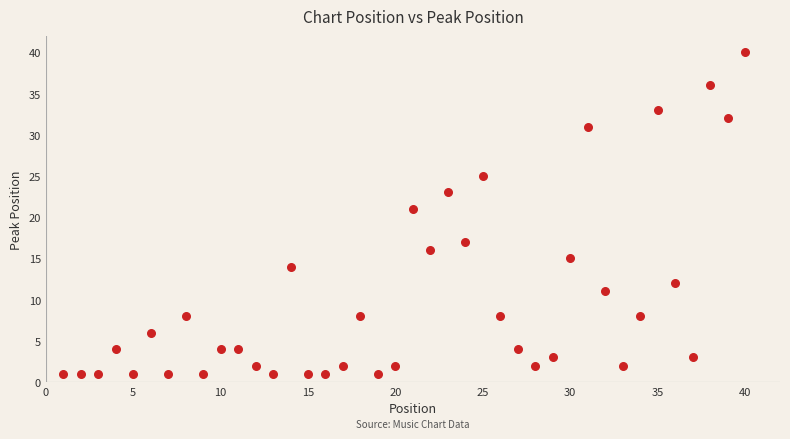

What Y value in the scatter plot is closest to 20?

21